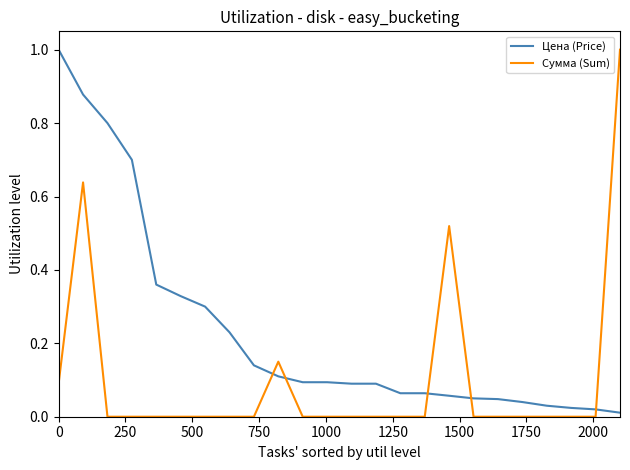

After their last crossing, which series has the higher values: Цена (Price) or Сумма (Sum)?

Сумма (Sum)